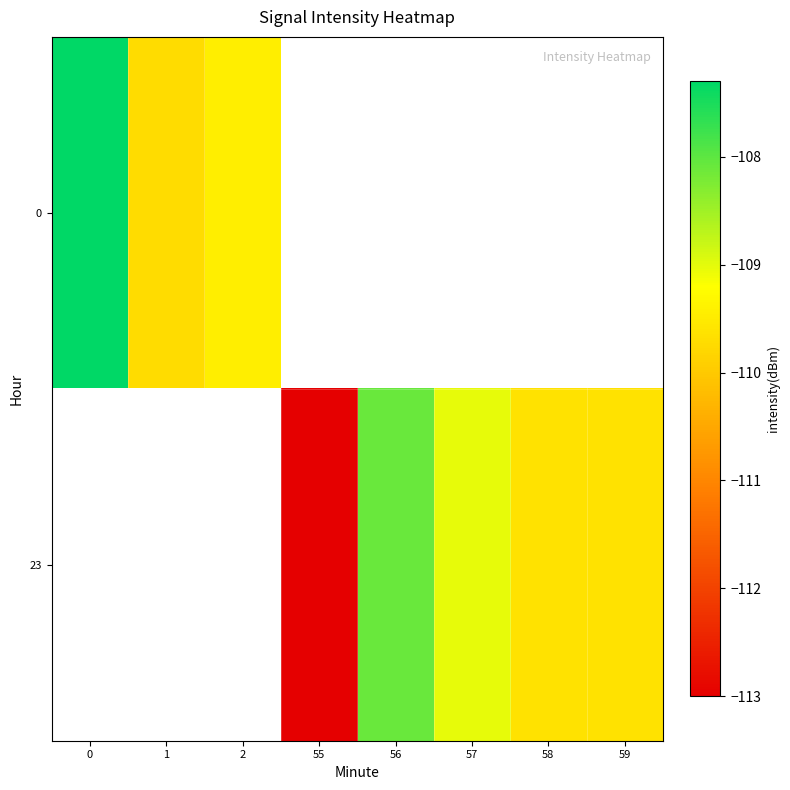

Count the number of data series in this chart.

2